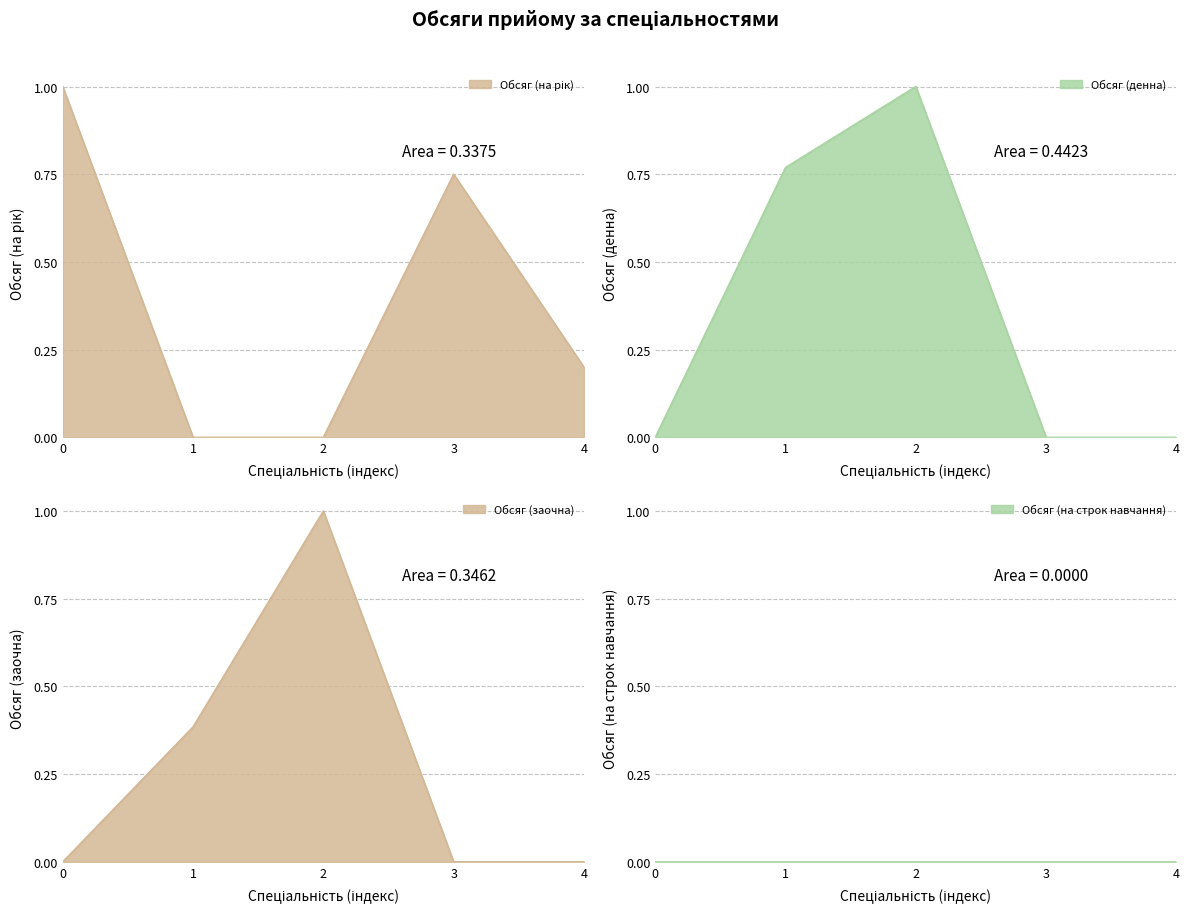

How many data points in Обсяг (заочна) are above 0?

2